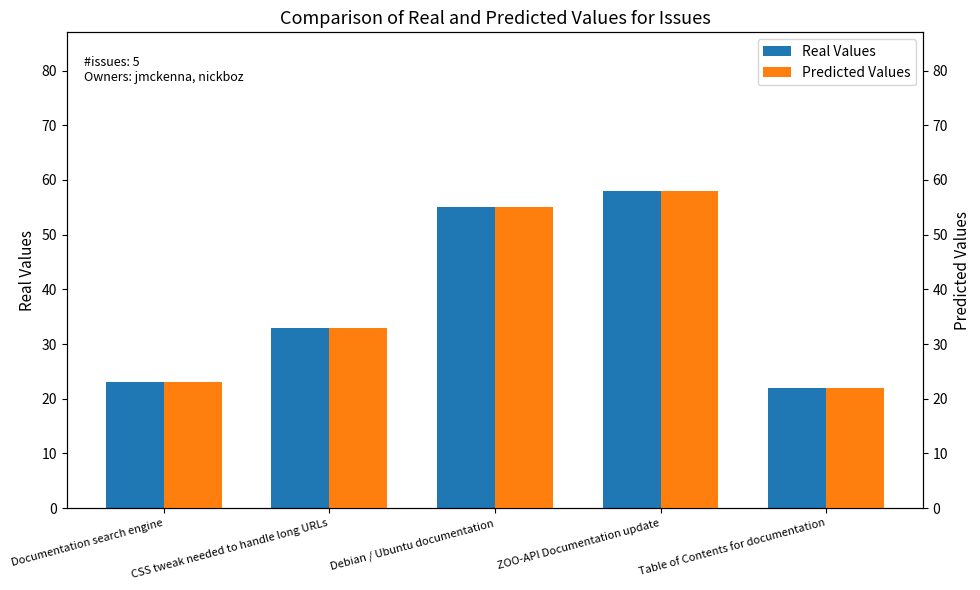

What is the maximum value shown in the chart?

58